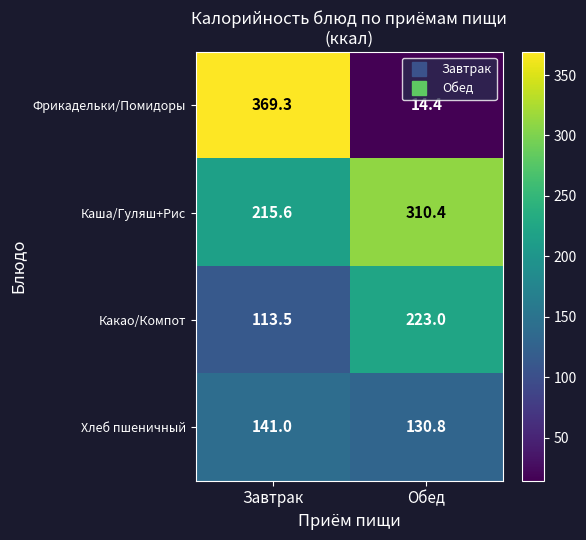

What is the total value across all series at Обед?

678.6